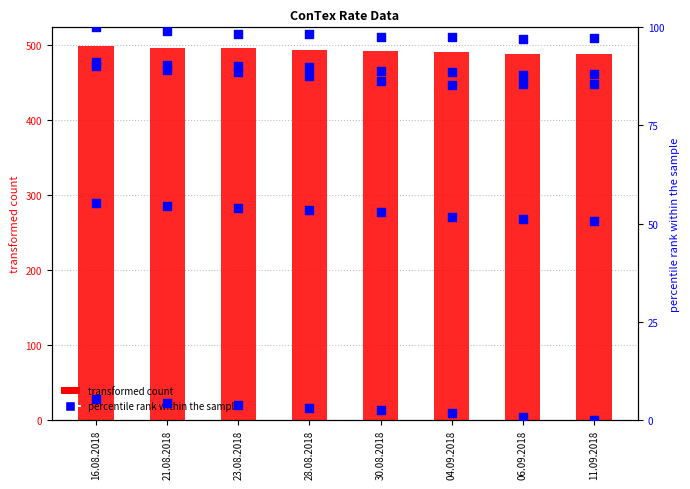

What is the ratio of the value at 06.09.2018 to the value at 23.08.2018?

1.0